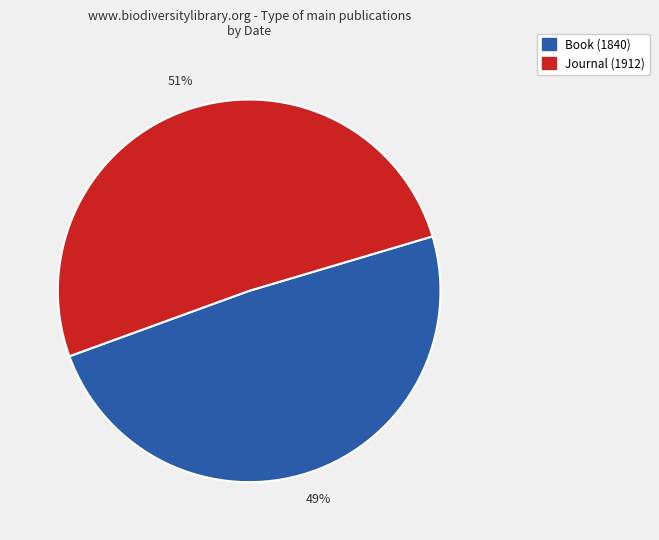

Is there a majority slice in this chart?

Yes